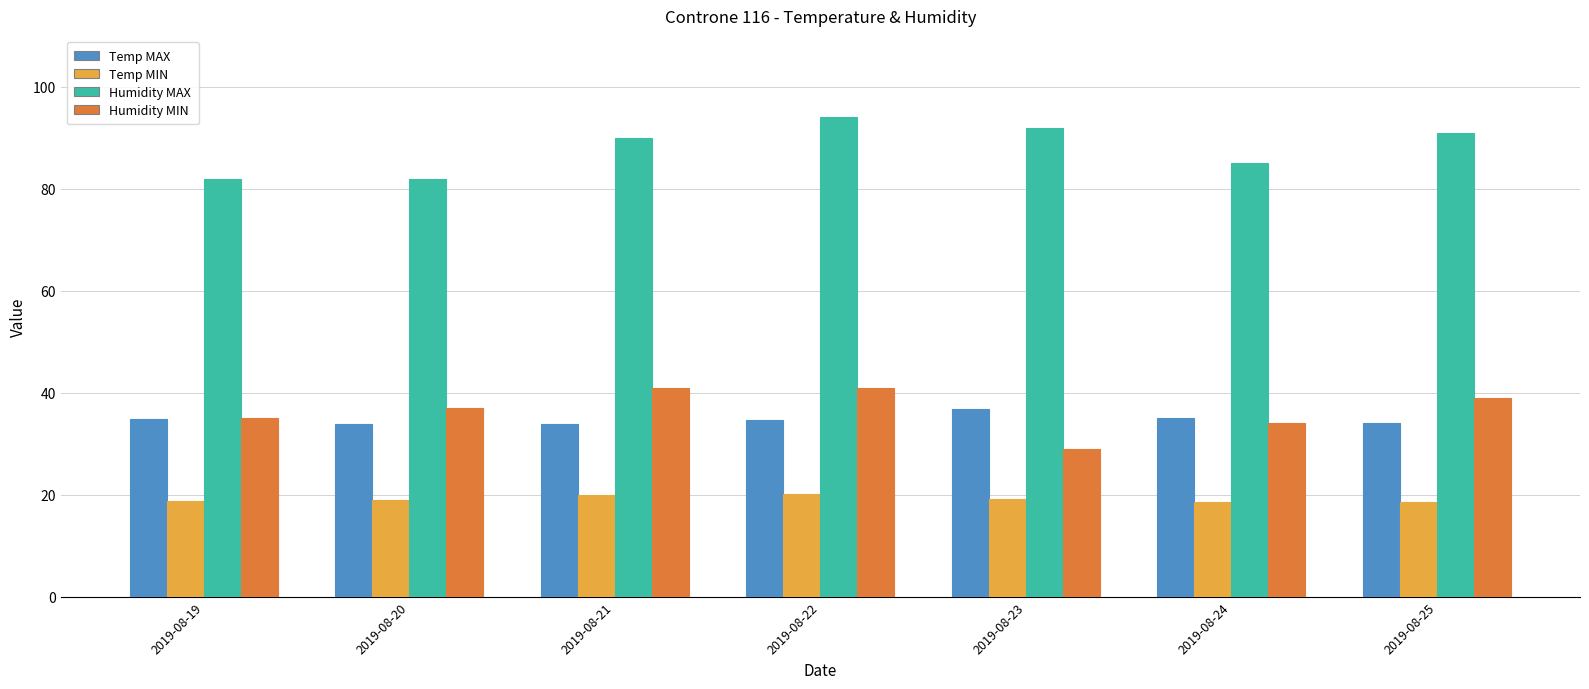

What is the difference between the maximum and minimum values in the Humidity MAX series?

12.0